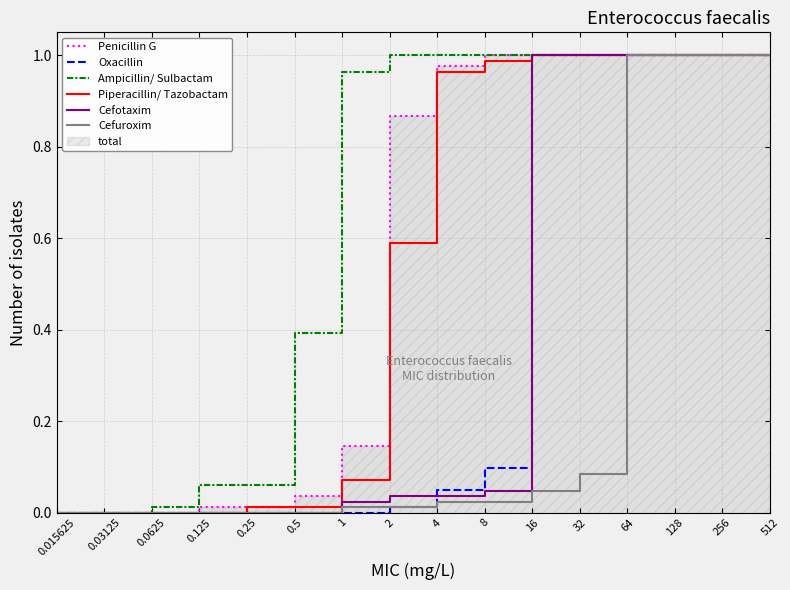

How many values in Cefotaxim are above zero?

10